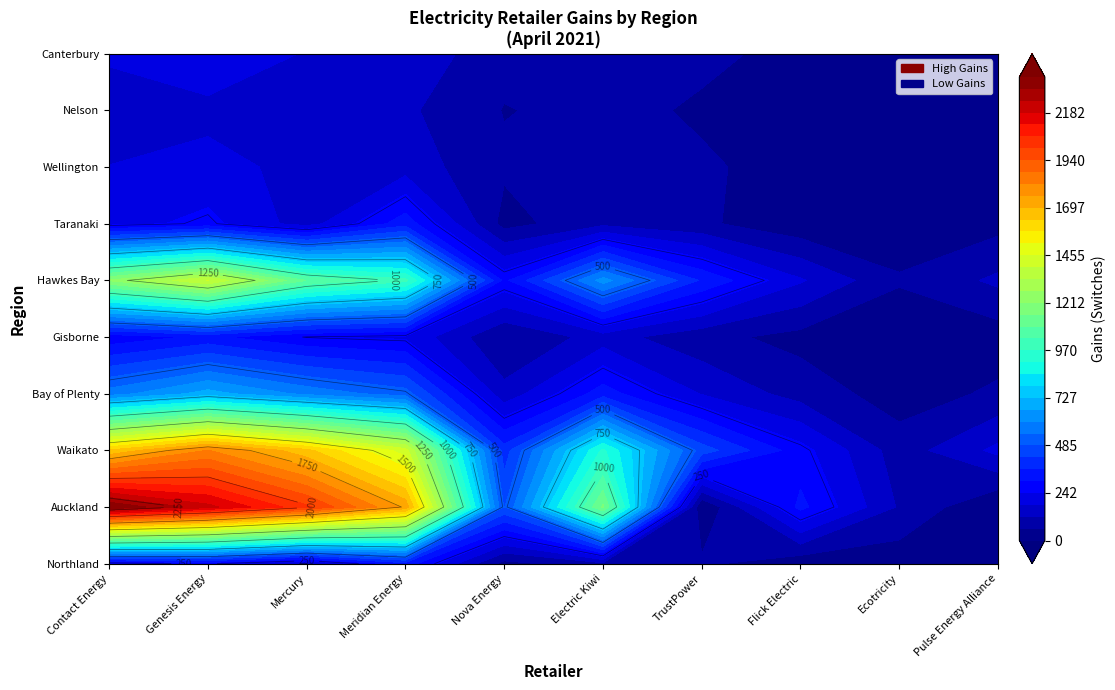

What is the greatest value displayed?

2364